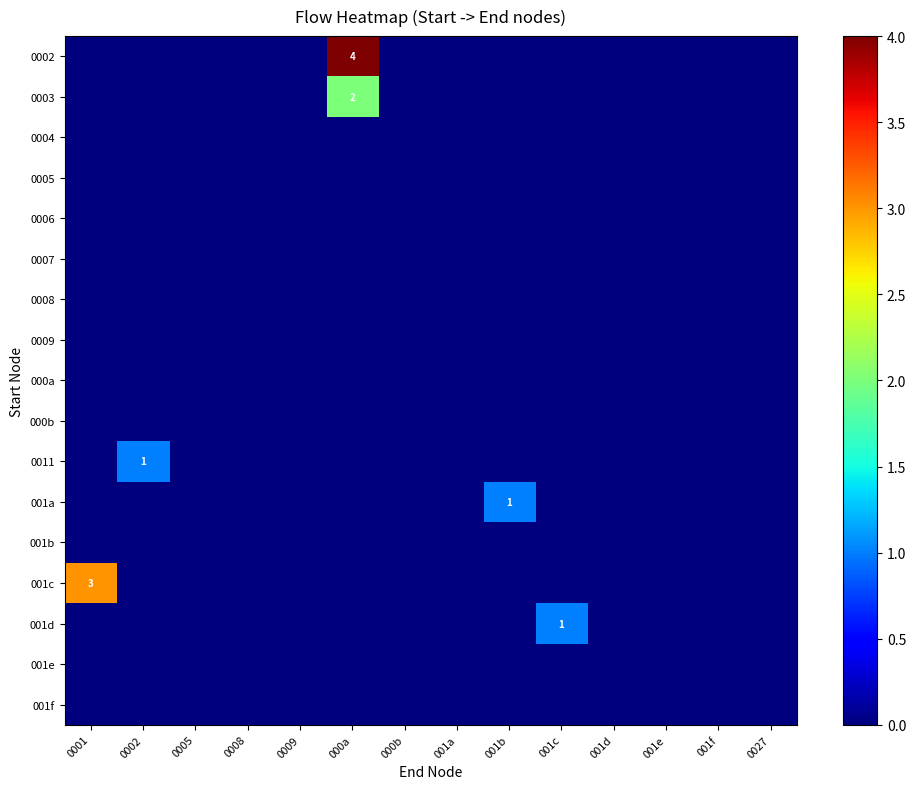

True or false: 0002 has a value of 2 at 000a.

False